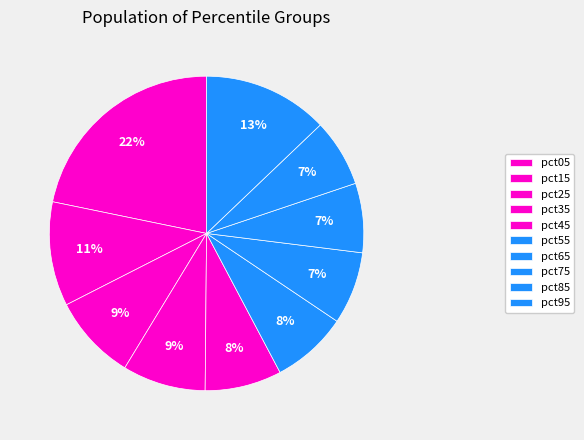

What percentage is NOT represented by pct35?

91.4%